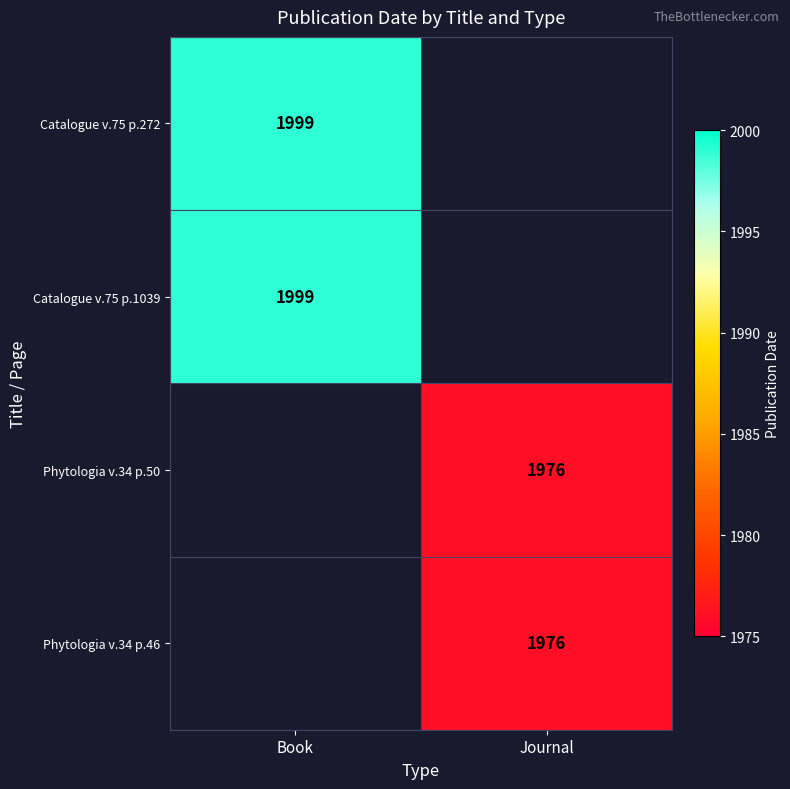

What is the maximum value shown in the chart?

1999.0